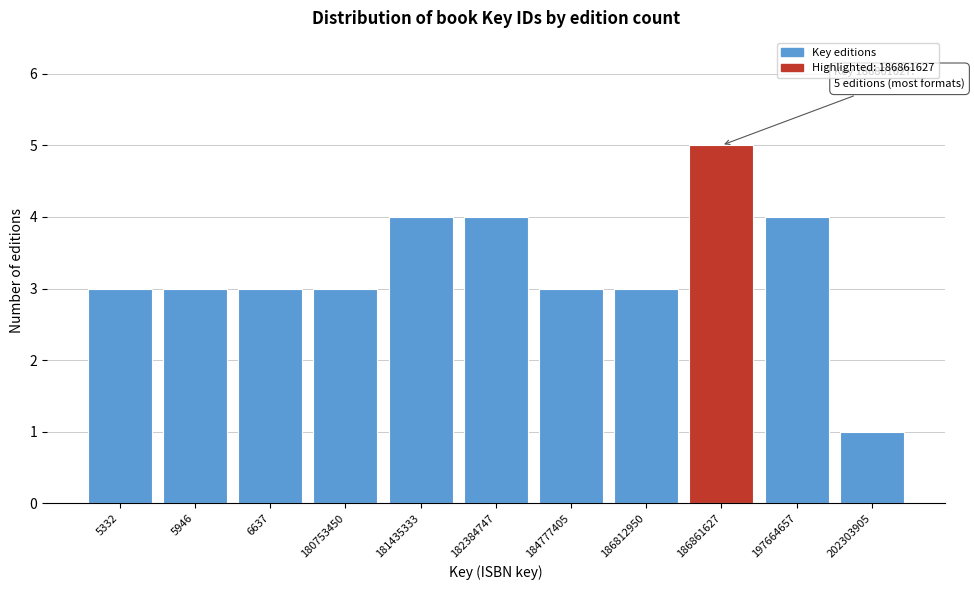

Reading left to right, list all the values displayed in this chart.

3	3	3	3	4	4	3	3	5	4	1